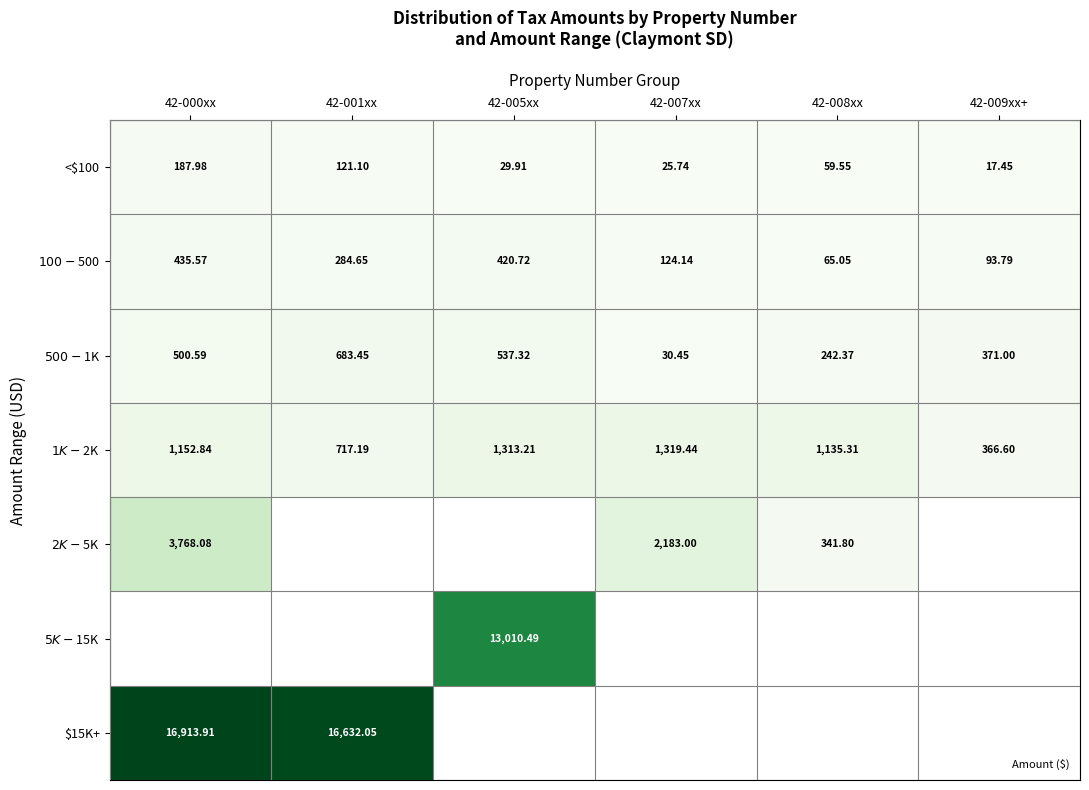

Is it true that <$100 equals 46.7 at 42-000xx?

False